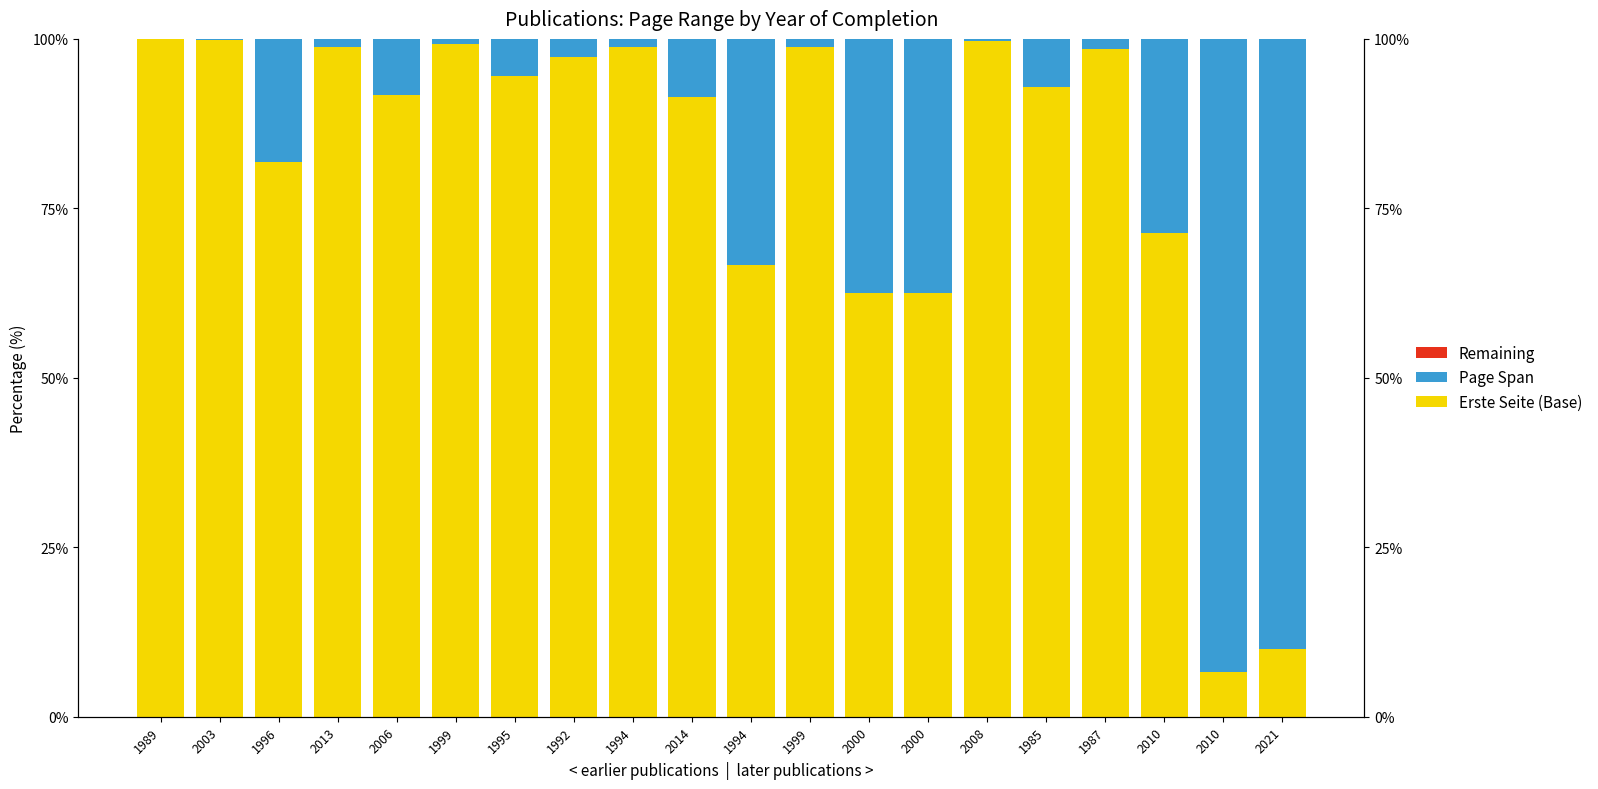

What is the spread (max minus min) of values at 1994?

98.8